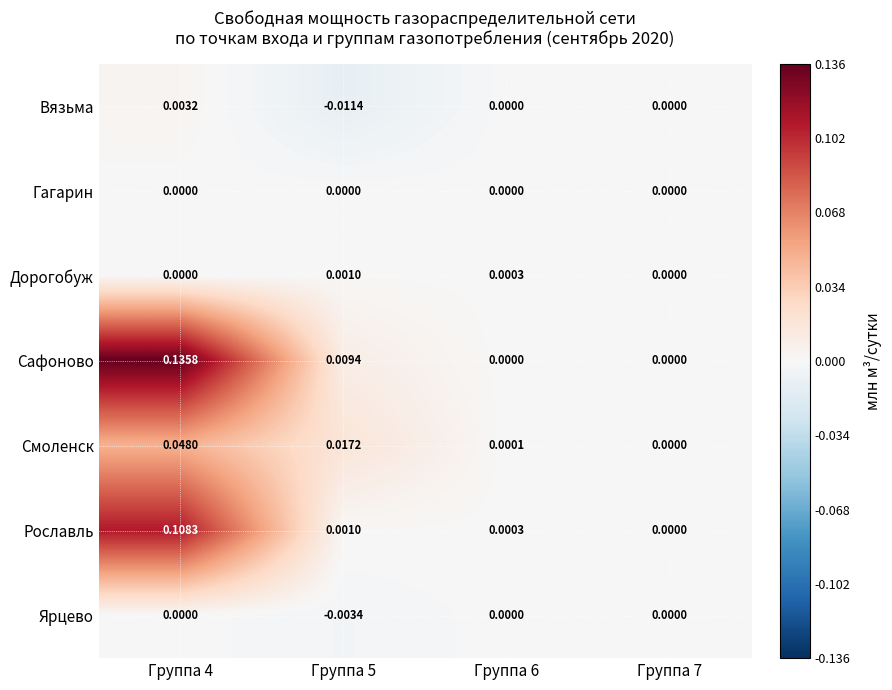

Between Группа 4 and Группа 6, which series saw the biggest shift?

Сафоново